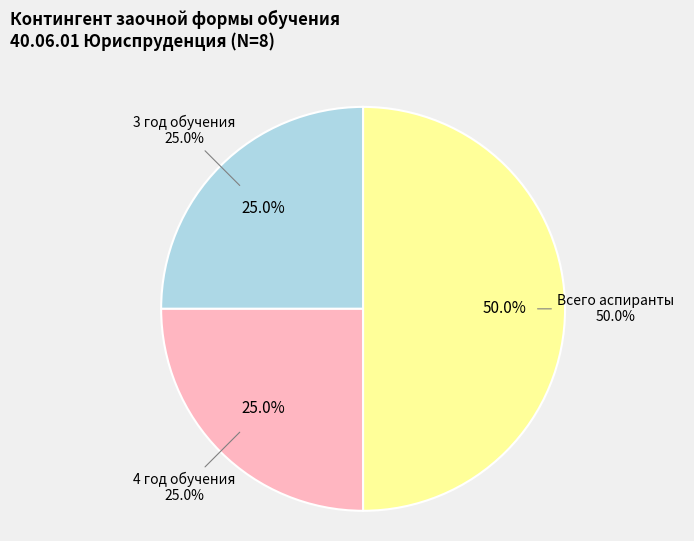

The Всего аспиранты slice represents 58% of the pie. True or false?

False